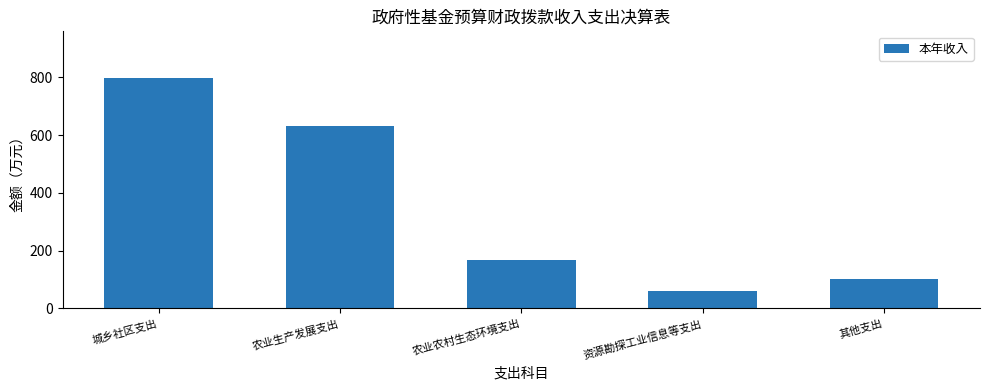

Where is the data nearest to the value 430?

农业生产发展支出